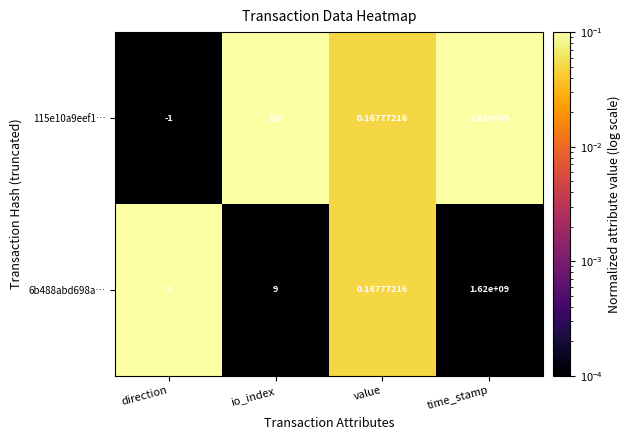

How many categories are shown in the chart?

4